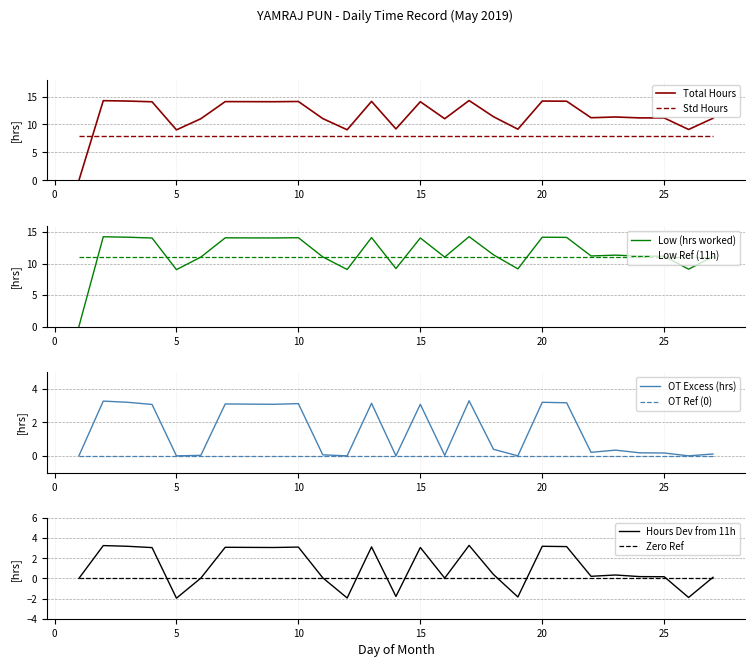

The value of Total Hours at 15 is 24.7. True or false?

False